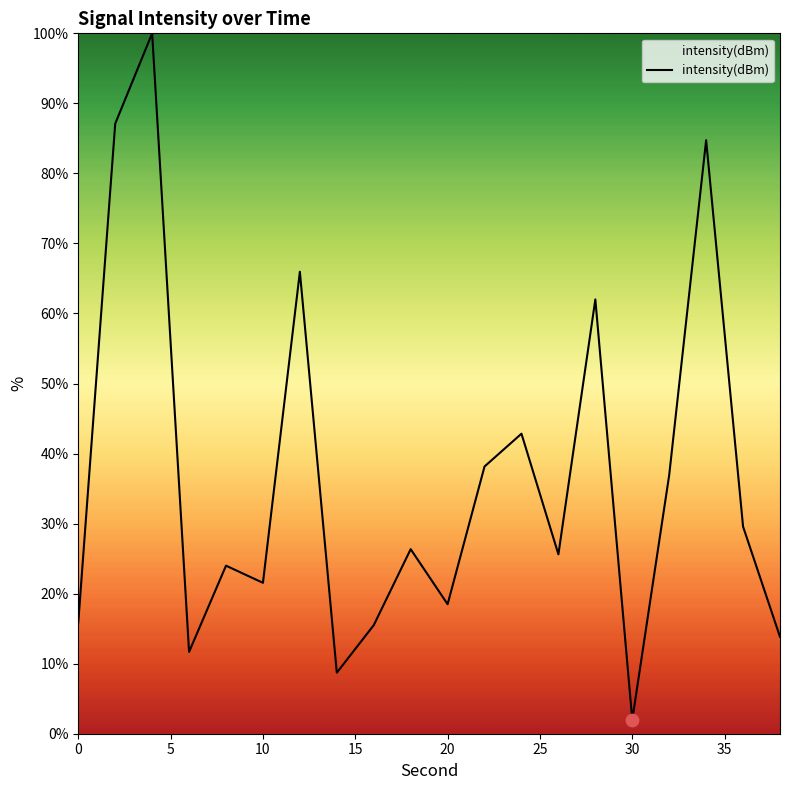

What is the maximum value shown in the chart?

100.0